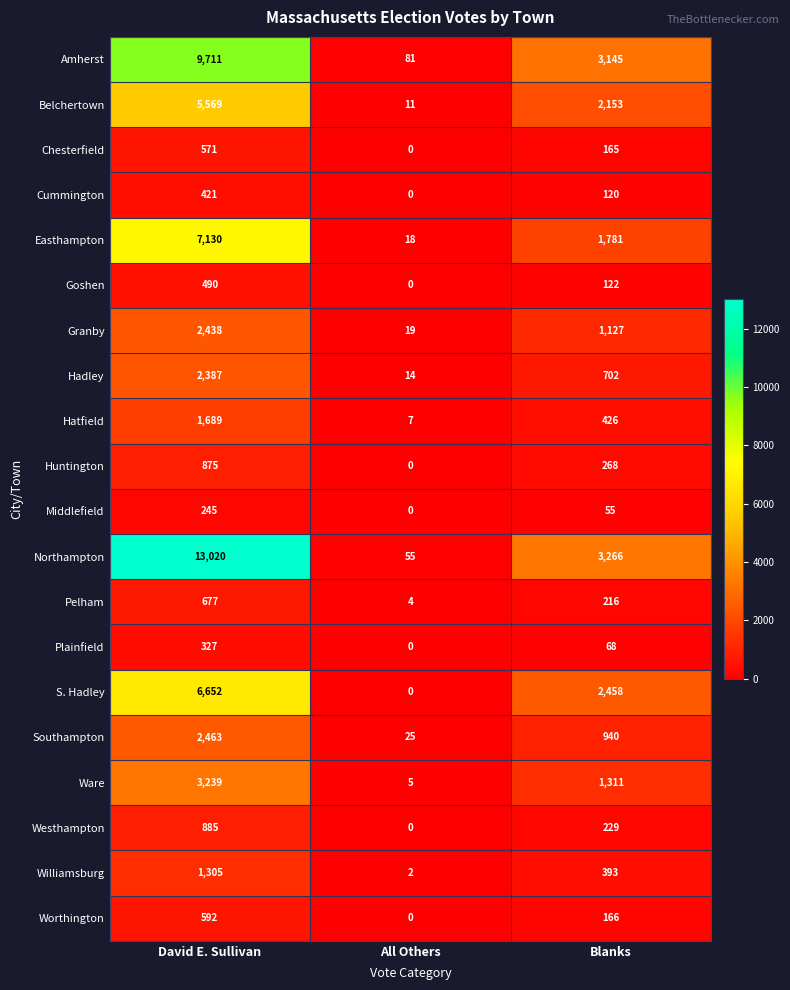

At which label does Northampton first exceed 3266?

David E. Sullivan